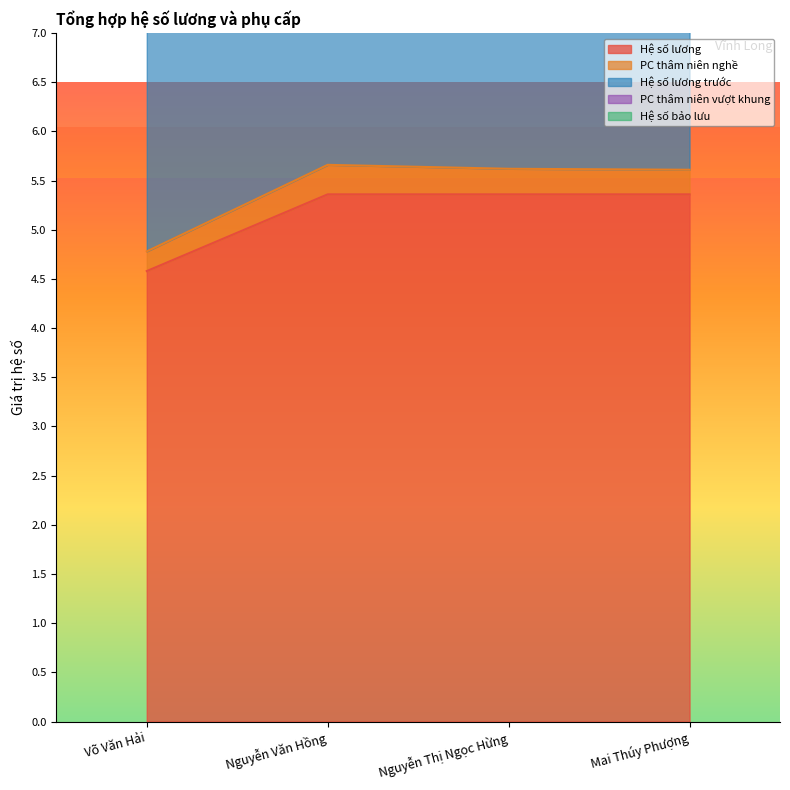

Which series changed the most between Võ Văn Hải and Nguyễn Văn Hồng?

Hệ số lương trước